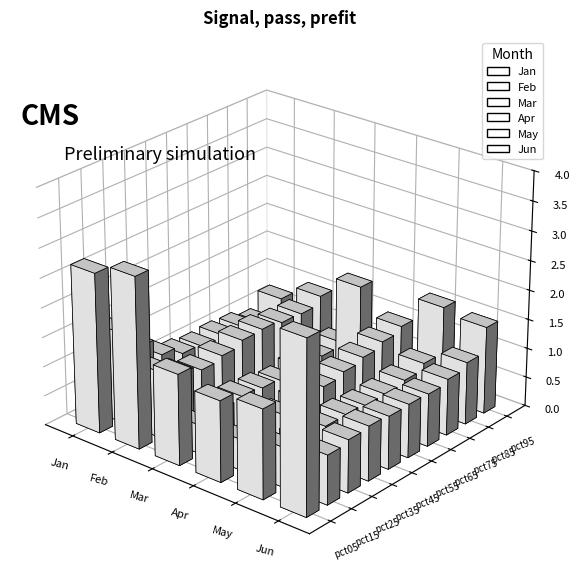

What is the greatest value displayed?

2.9